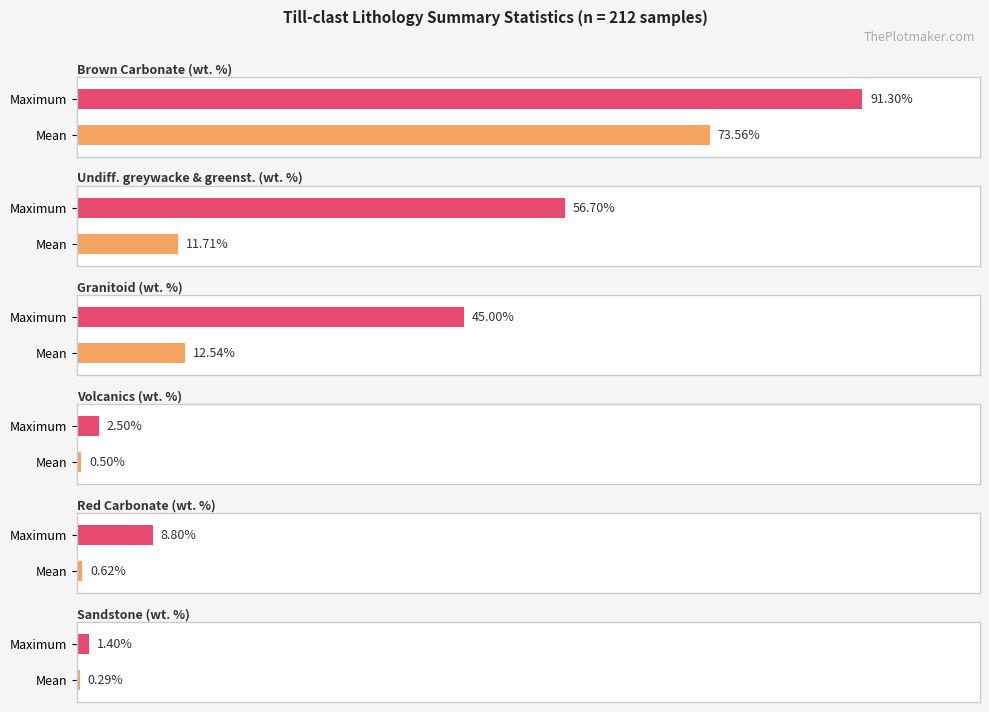

The value of Undiff. greywacke & greenst. (wt. %) at Median is 15.7. True or false?

False